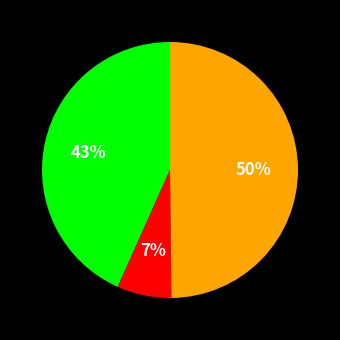

How many segments does this pie chart have?

3